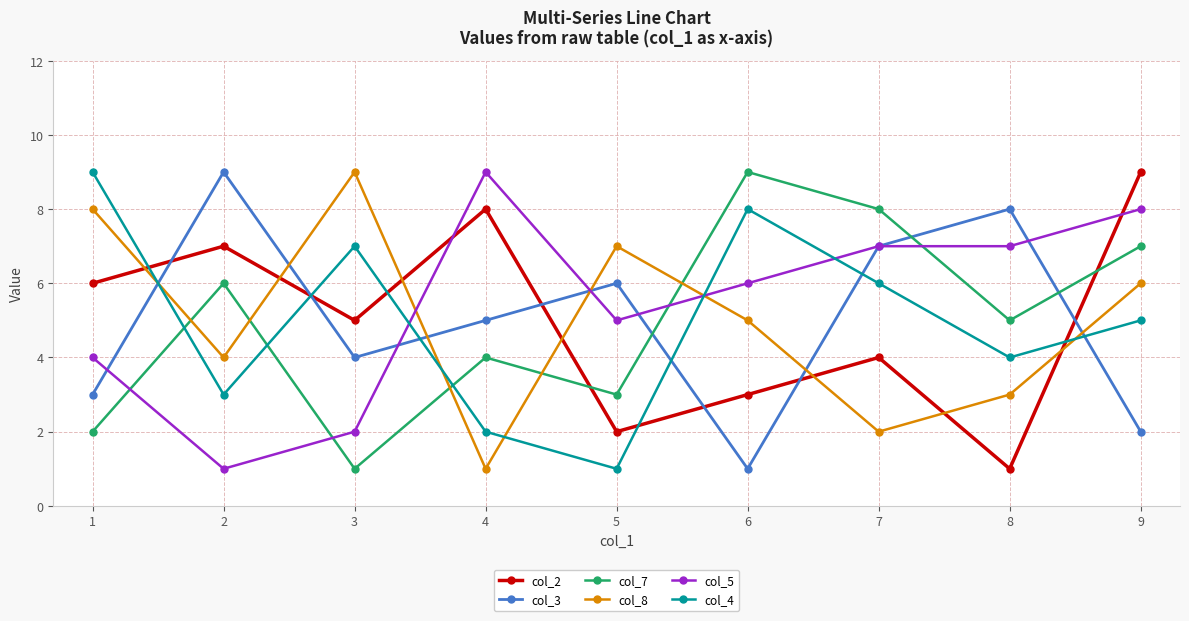

Read the col_2 value at 4.

8